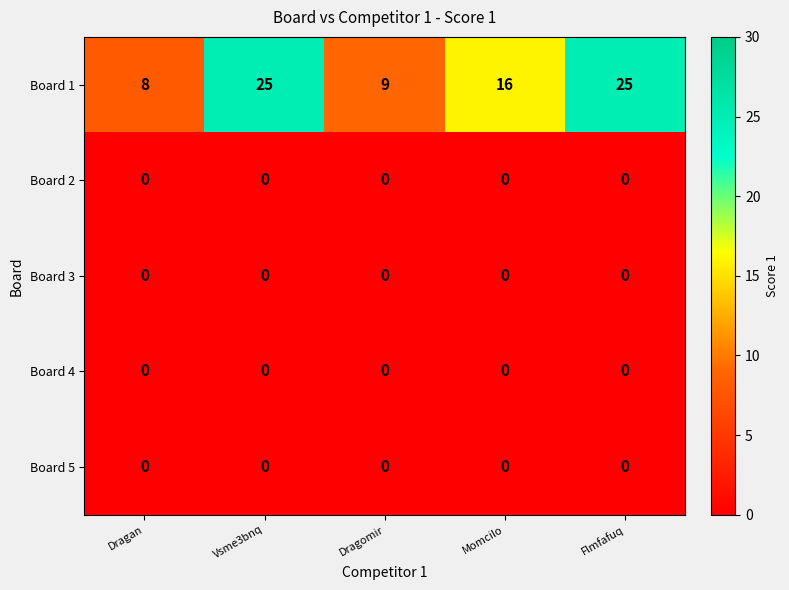

Reading left to right, transcribe all the data shown in this chart.

Board 1: 8	25	9	16	25
Board 2: 0	0	0	0	0
Board 3: 0	0	0	0	0
Board 4: 0	0	0	0	0
Board 5: 0	0	0	0	0